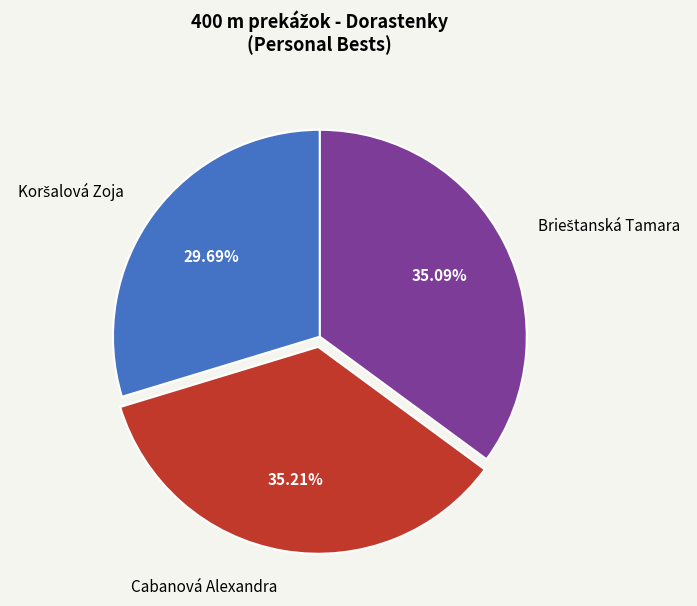

Does Cabanová Alexandra represent more than half of the total?

No